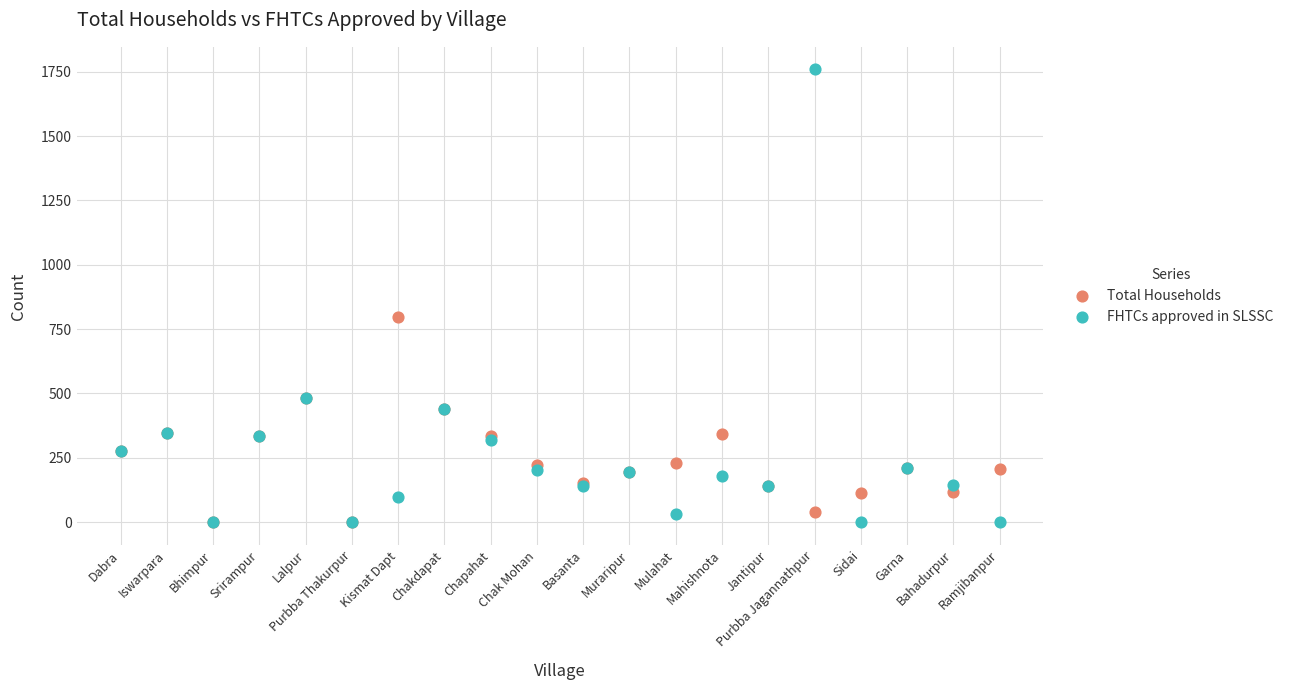

In the FHTCs approved in SLSSC series, what Y value is closest to 879?

484